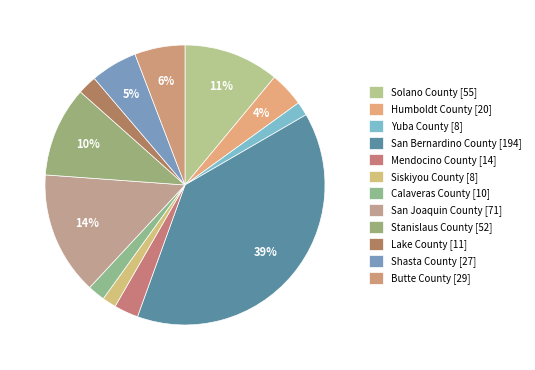

Rank the categories by value from lowest to highest.

Yuba County, Siskiyou County, Calaveras County, Lake County, Mendocino County, Humboldt County, Shasta County, Butte County, Stanislaus County, Solano County, San Joaquin County, San Bernardino County